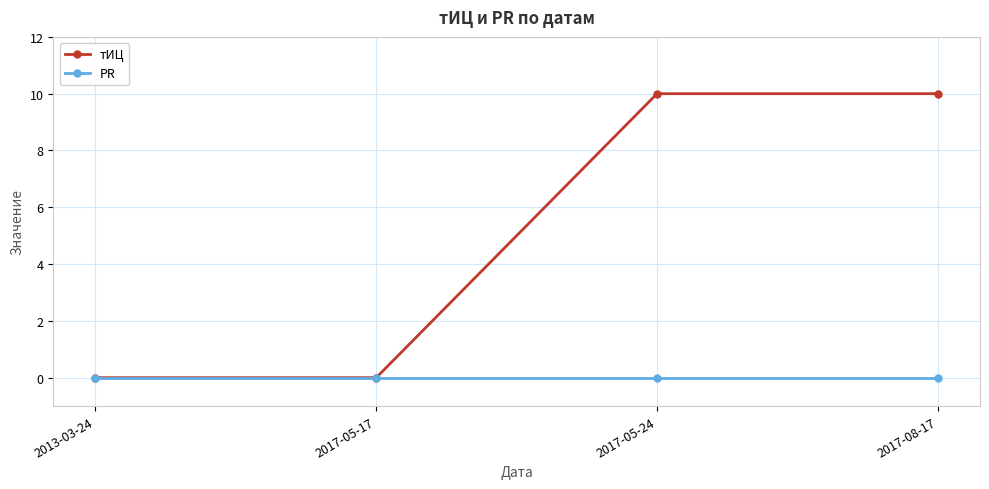

Rank the series by their average value, from lowest to highest.

PR, тИЦ